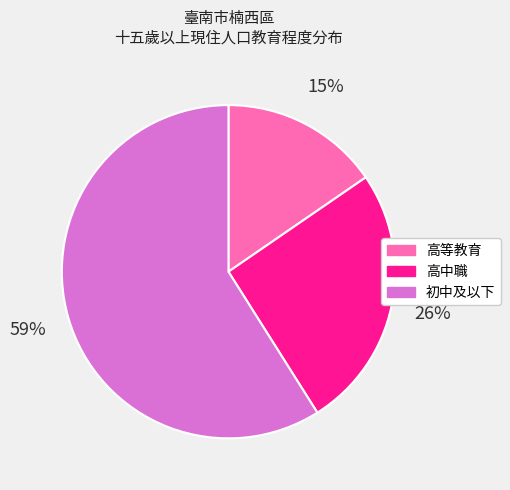

Is there any slice that represents more than half of the pie?

Yes